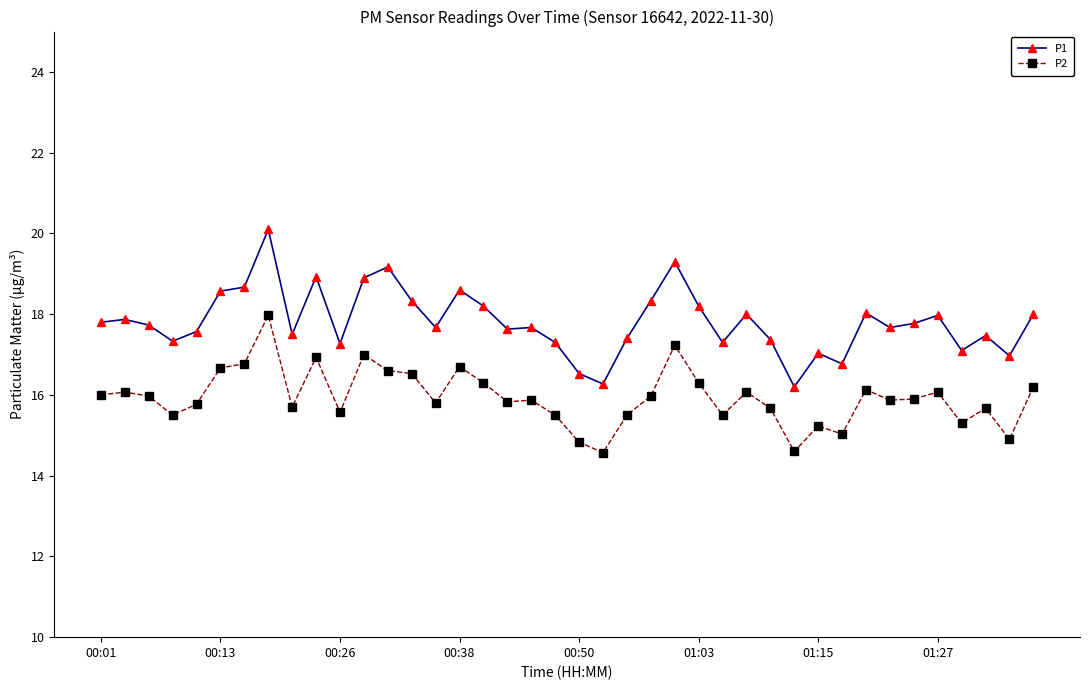

How many categories are shown in the chart?

40